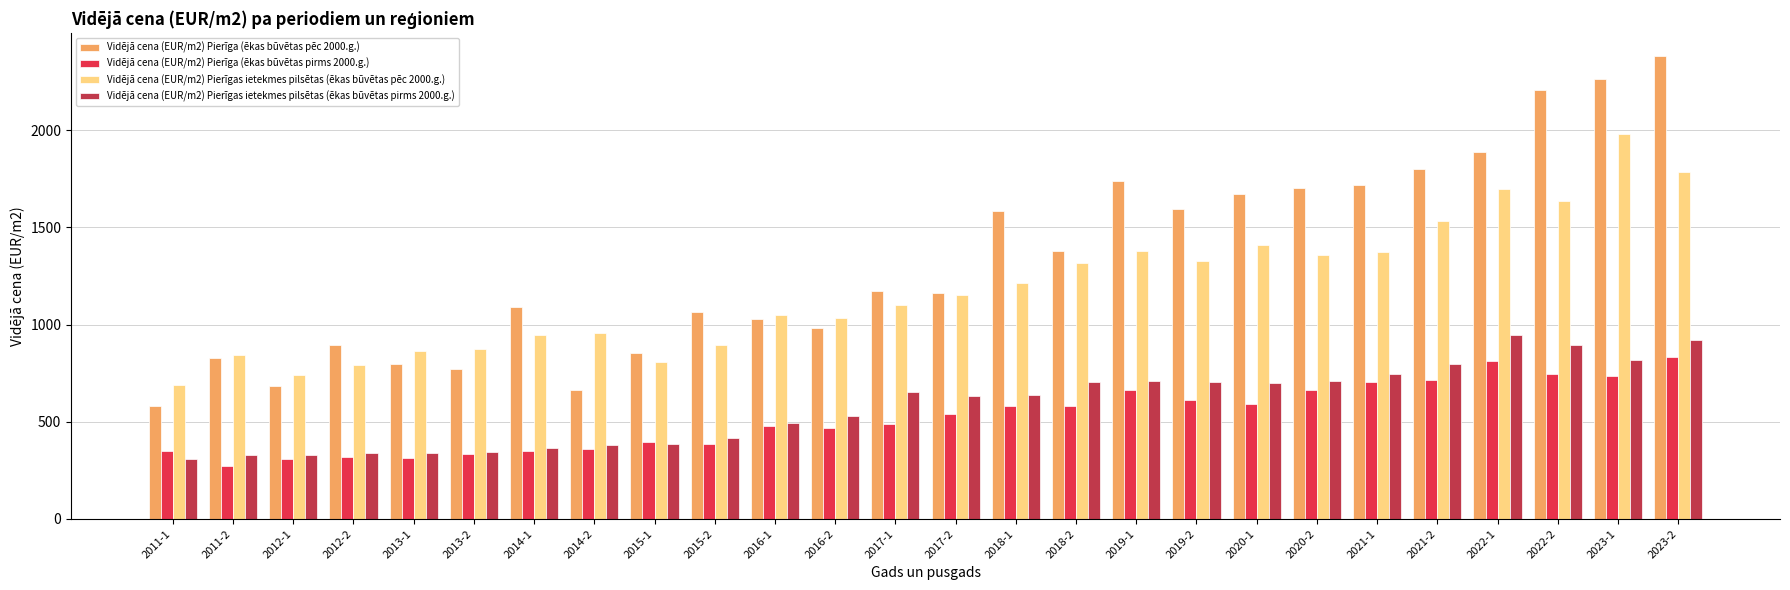

Which series has the largest total across all categories?

Vidējā cena (EUR/m2) Pierīga (ēkas būvētas pēc 2000.g.)